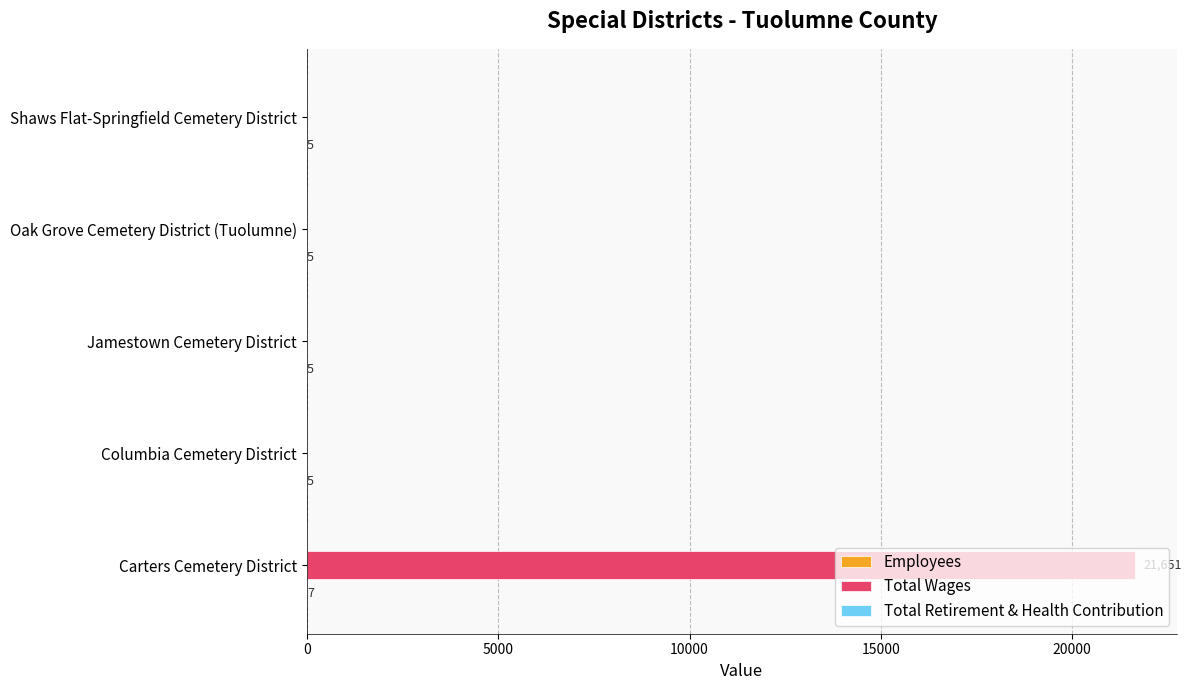

Is it true that Total Wages equals 0 at Shaws Flat-Springfield Cemetery District?

True